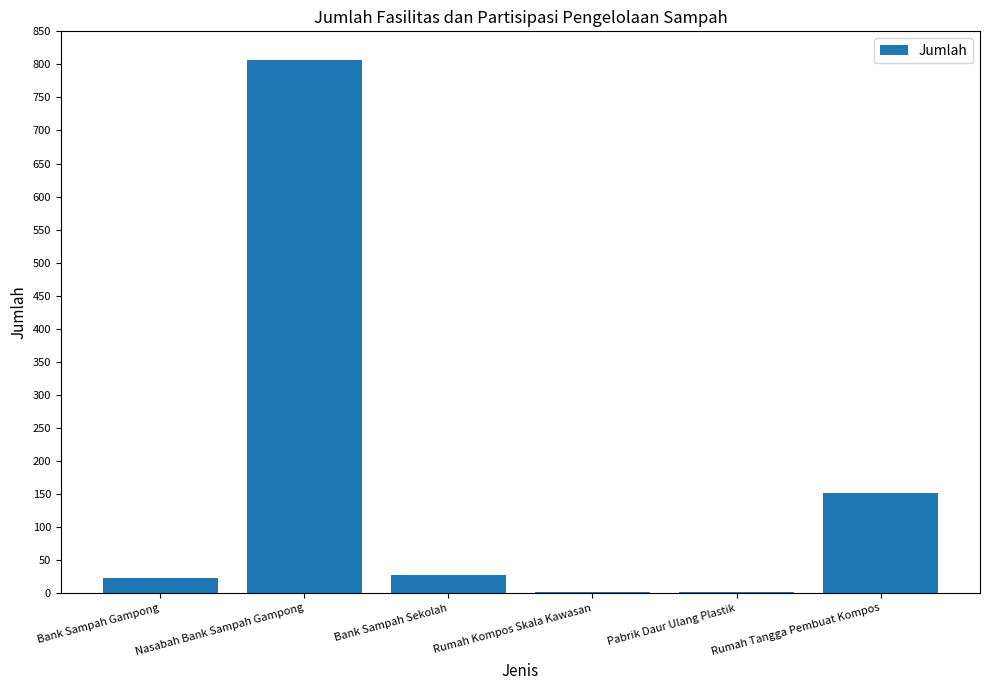

What is the change in value from Rumah Kompos Skala Kawasan to Rumah Tangga Pembuat Kompos?

+150